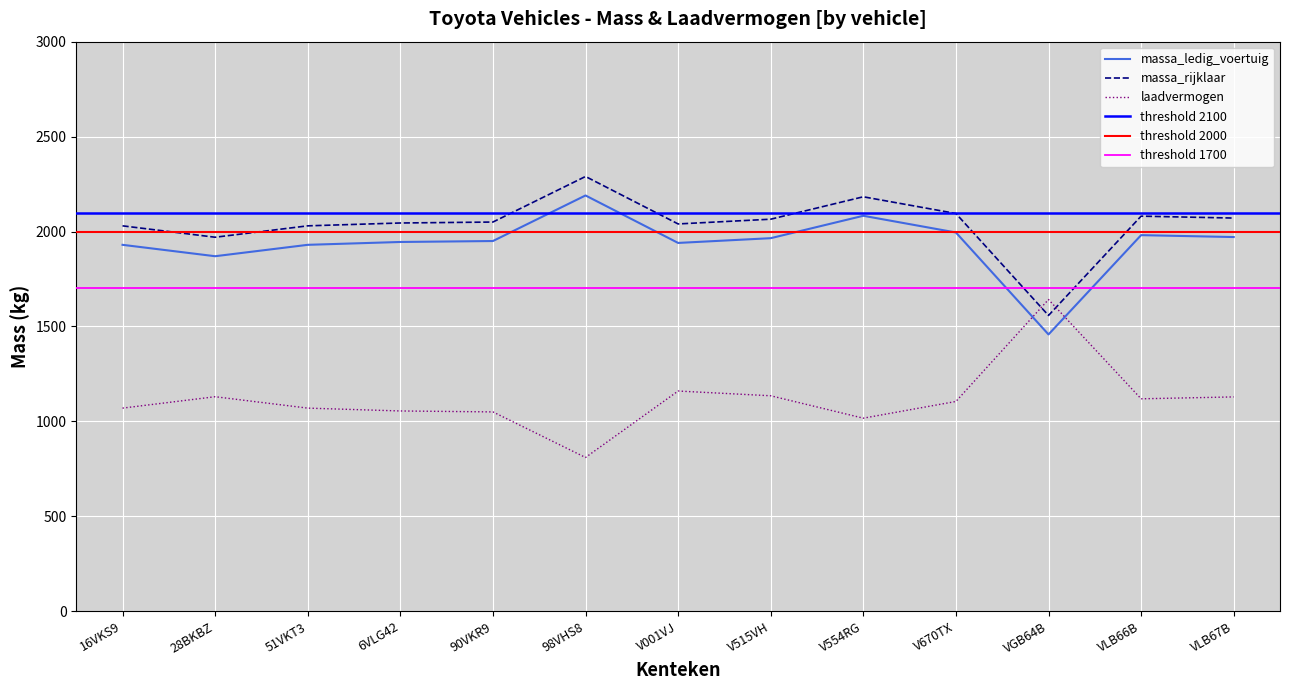

Reading left to right, extract all data points from this chart.

massa_ledig_voertuig: 16VKS9=1930	28BKBZ=1870	51VKT3=1930	6VLG42=1945	90VKR9=1950	98VHS8=2190	V001VJ=1940	V515VH=1965	V554RG=2083	V670TX=1995	VGB64B=1458	VLB66B=1981	VLB67B=1971
massa_rijklaar: 16VKS9=2030	28BKBZ=1970	51VKT3=2030	6VLG42=2045	90VKR9=2050	98VHS8=2290	V001VJ=2040	V515VH=2065	V554RG=2183	V670TX=2095	VGB64B=1558	VLB66B=2081	VLB67B=2071
laadvermogen: 16VKS9=1070	28BKBZ=1130	51VKT3=1070	6VLG42=1055	90VKR9=1050	98VHS8=810	V001VJ=1160	V515VH=1135	V554RG=1017	V670TX=1105	VGB64B=1642	VLB66B=1119	VLB67B=1129